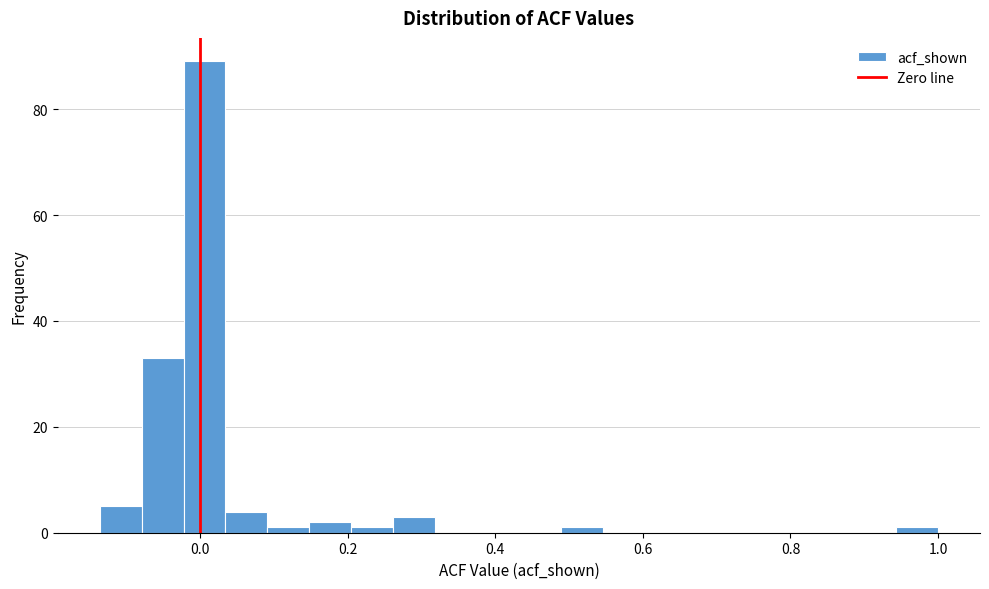

Around what value on the x-axis is the tallest bar? Give the approximate position of its centre, as read against the axis.

0.00